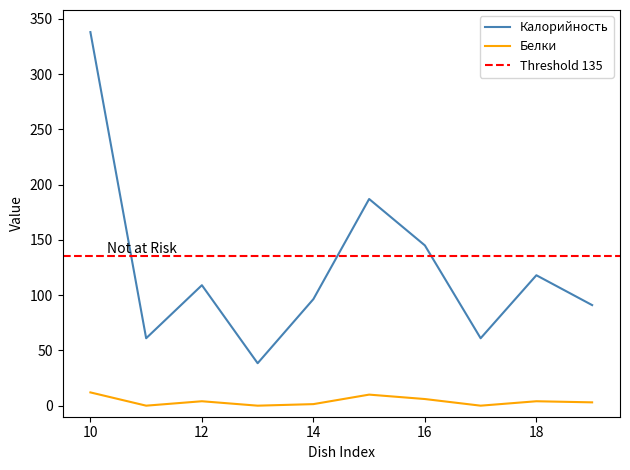

How many data points in Белки are less than 4?

5